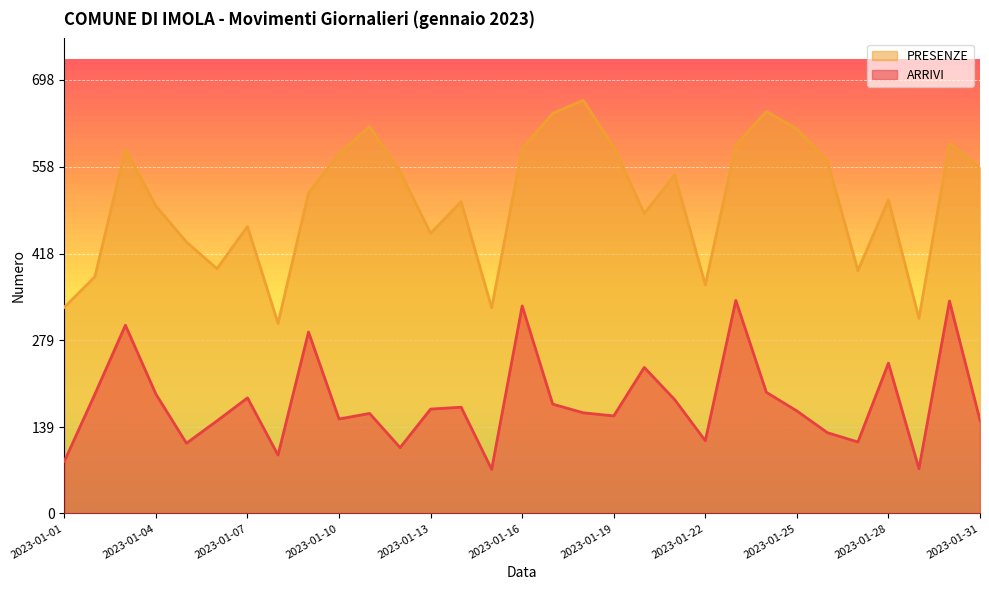

True or false: ARRIVI and PRESENZE cross at least once.

False